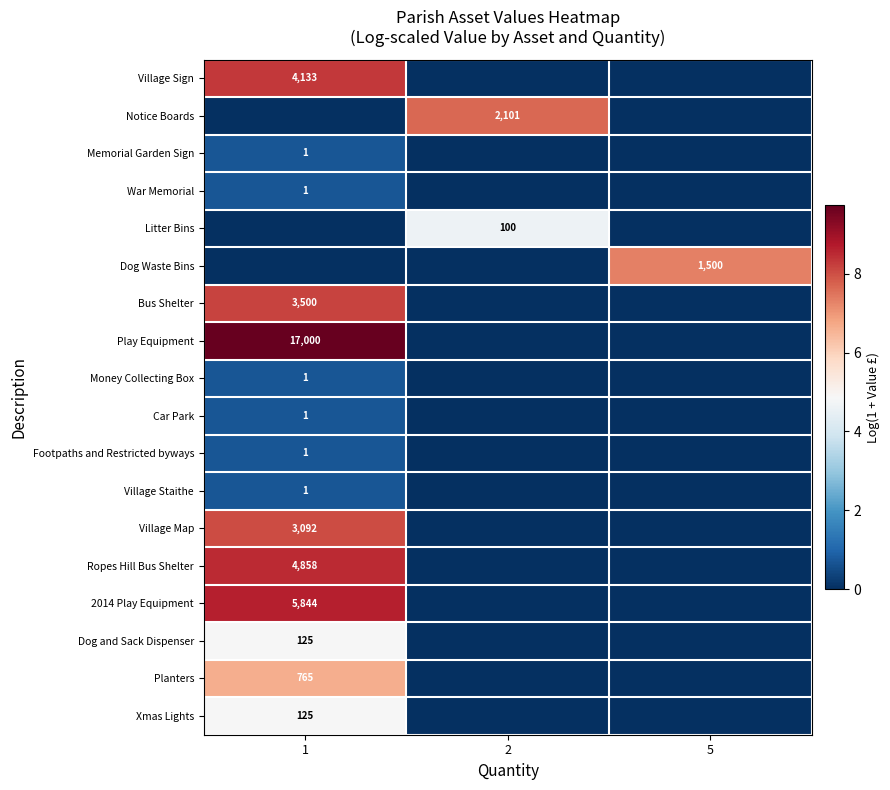

Which has a higher value, 1 or 5?

1